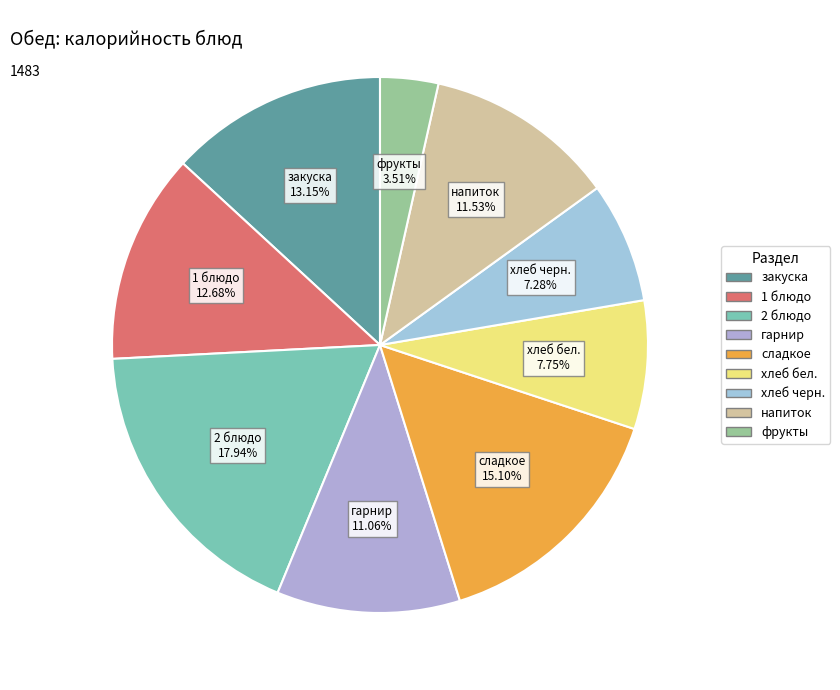

True or false: напиток accounts for 12% of the total.

True